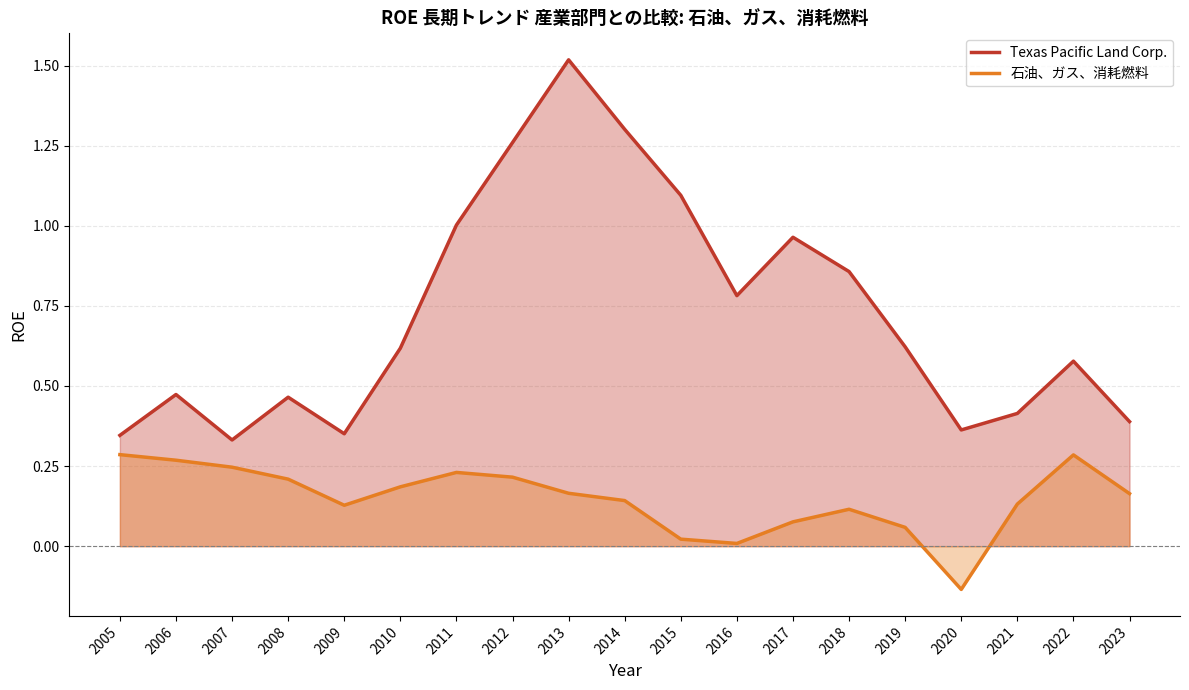

What is the total value across all series at 2022?

0.9